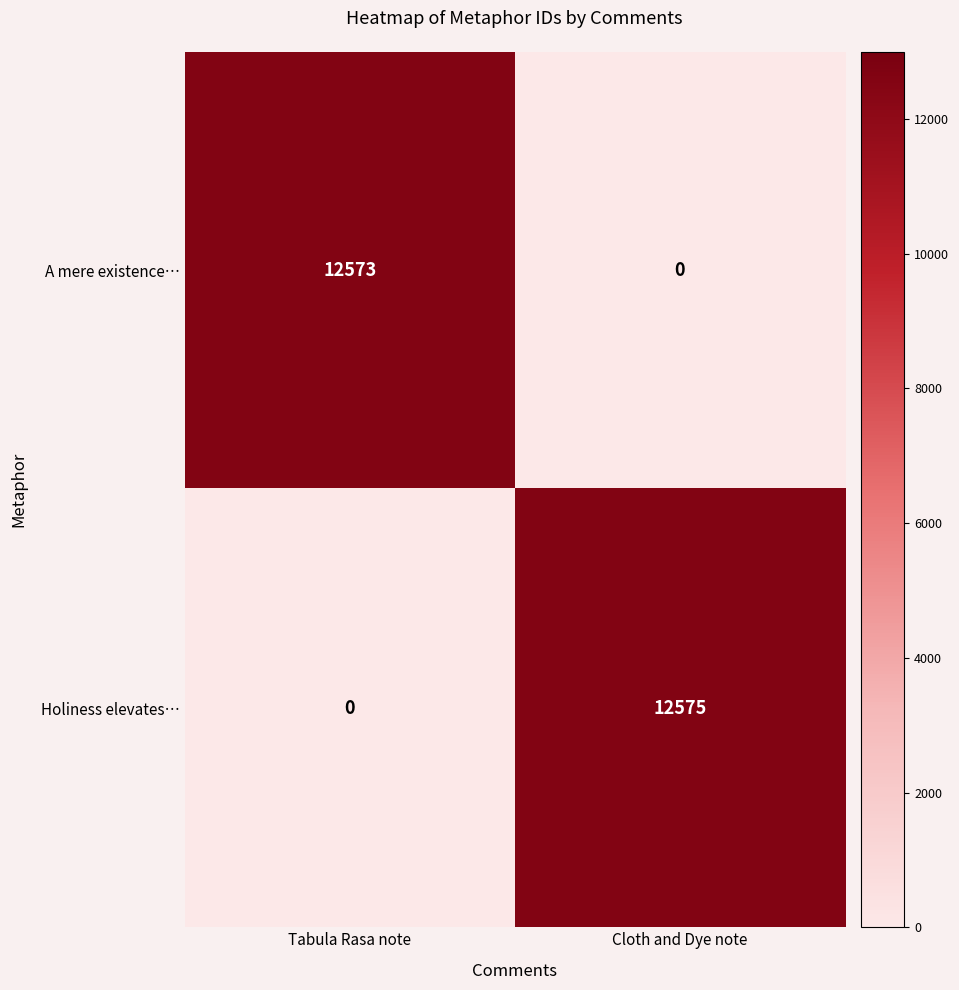

At Cloth and Dye note, list the series in order from largest to smallest.

Holiness elevates…, A mere existence…